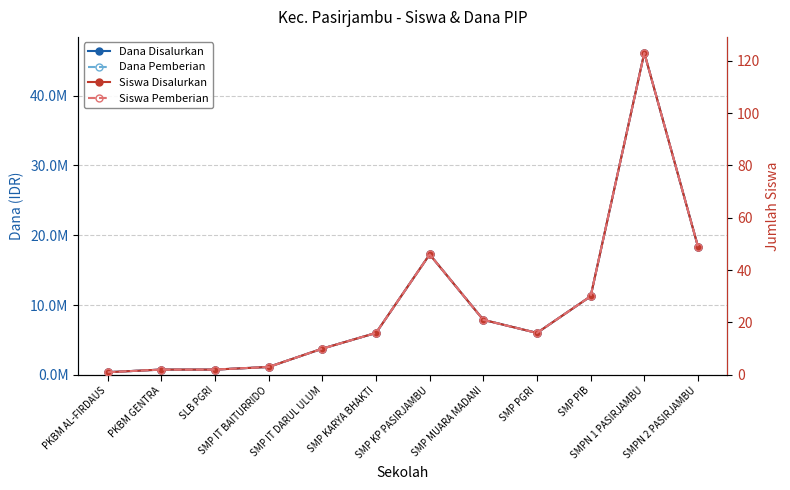

At which label does Dana Disalurkan first exceed 6000000?

SMP KP PASIRJAMBU